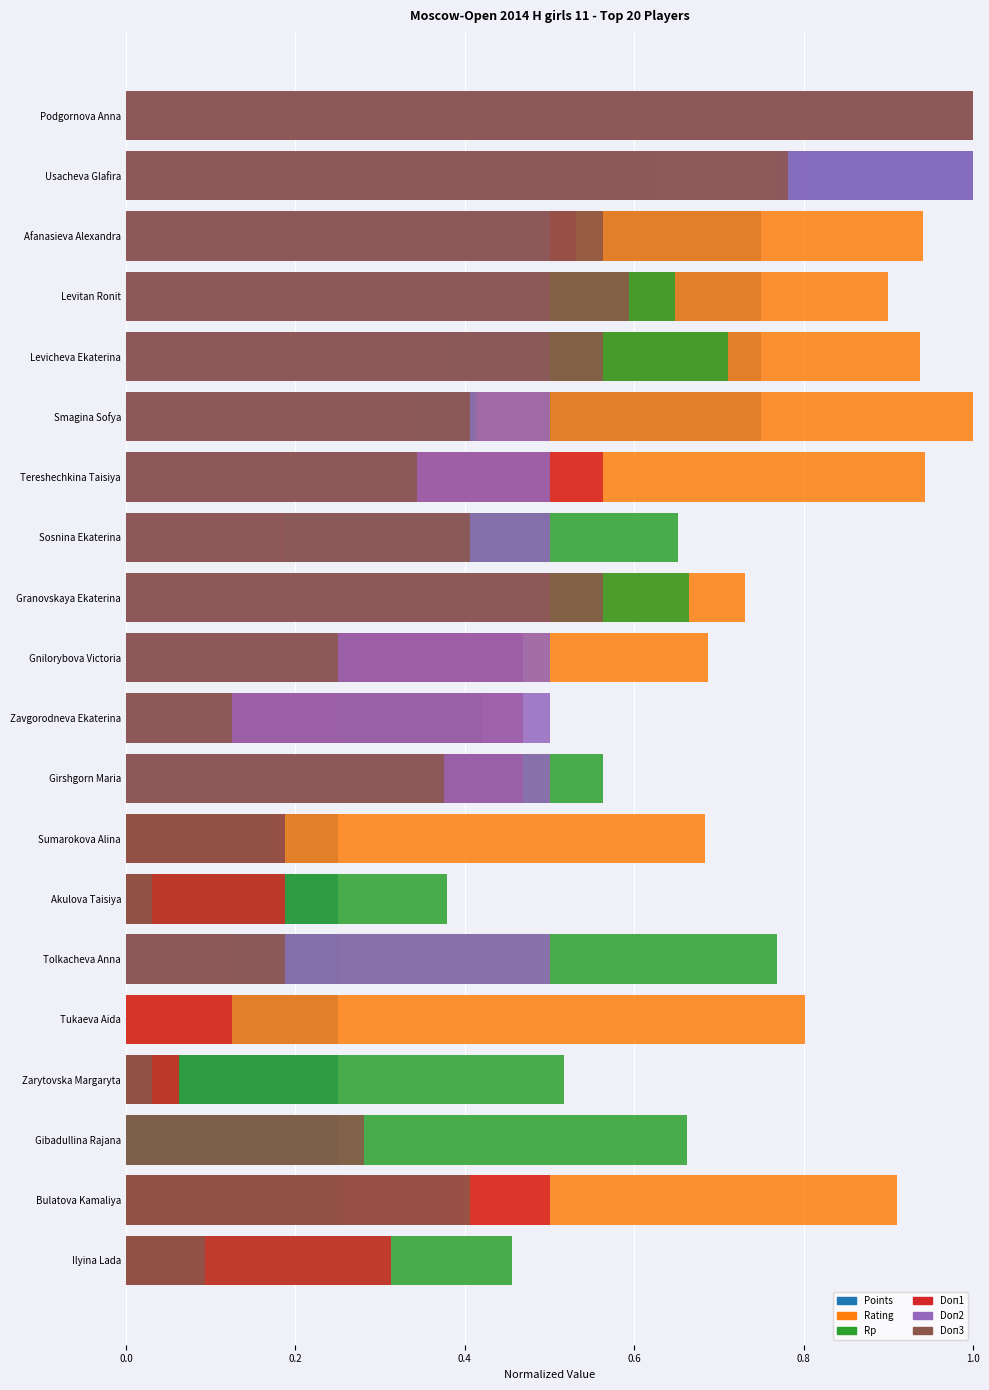

What is the total value across all series at Podgornova Anna?

5.8